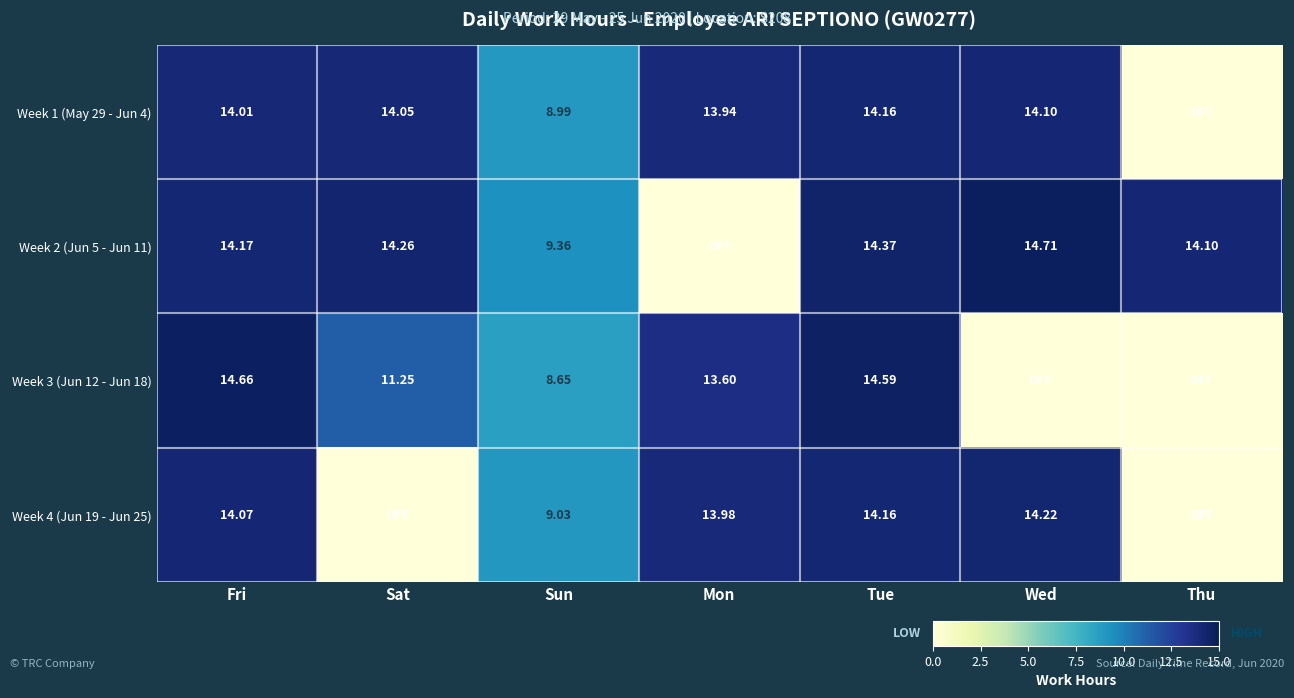

At how many categories does at least one series exceed 2?

7